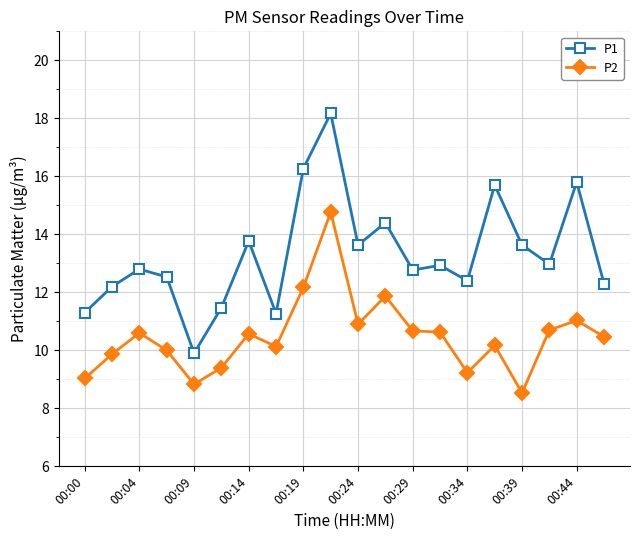

What is the value of the P2 point at the 5th from the left?

8.8